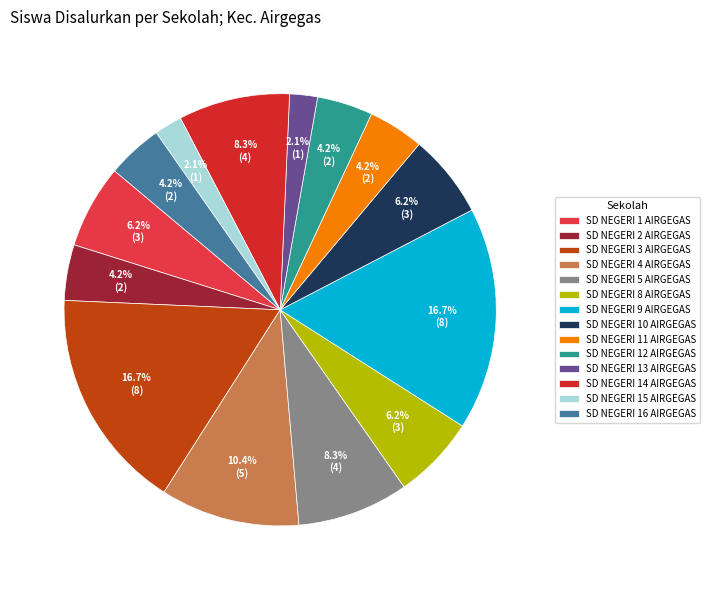

Is it true that SD NEGERI 2 AIRGEGAS is 1% of the pie?

False